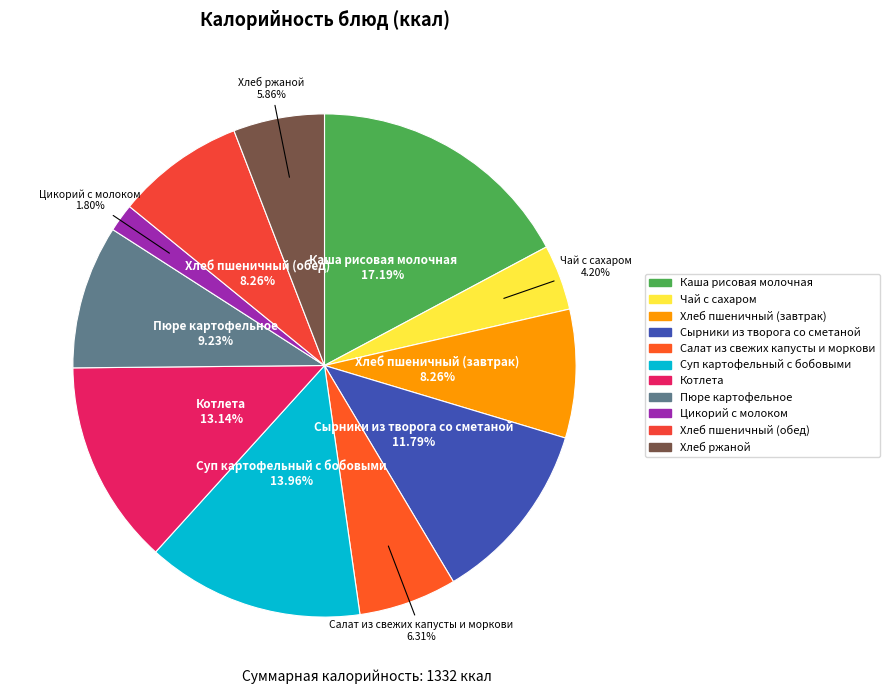

To the nearest percent, what is the difference between the Пюре картофельное and Каша рисовая молочная slice percentages?

8%